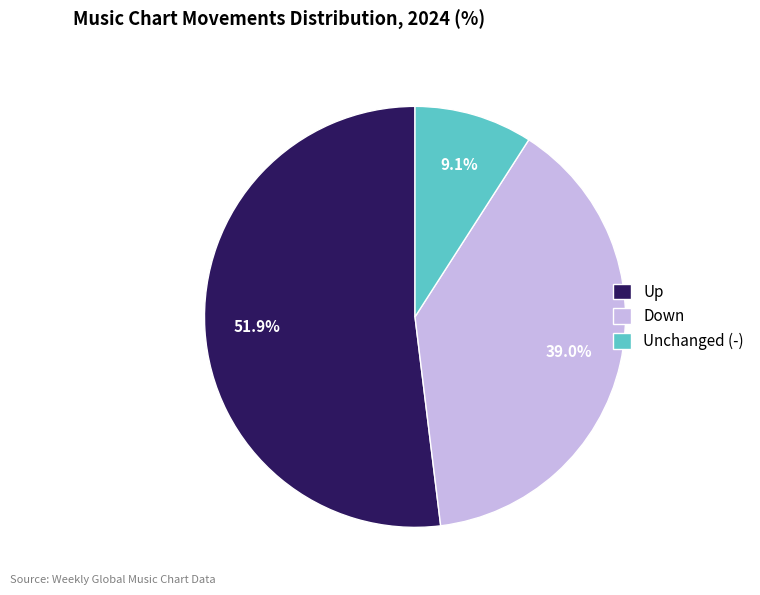

How many segments does this pie chart have?

3